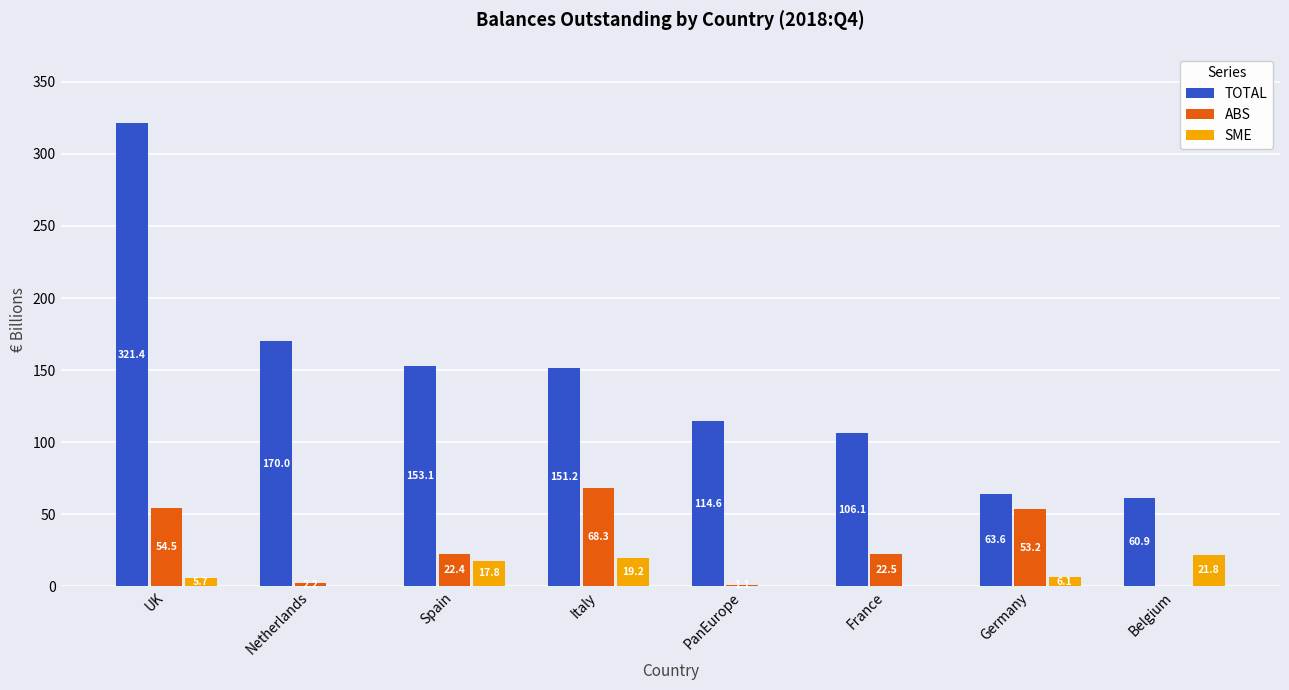

Which series changed the most between Netherlands and PanEurope?

TOTAL